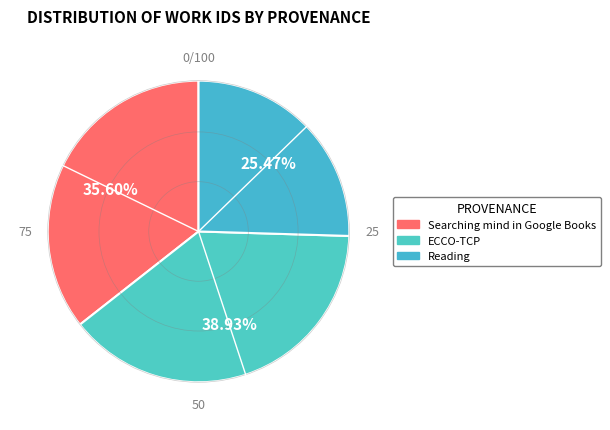

What is the change in value from ECCO-TCP to Reading?

-2675